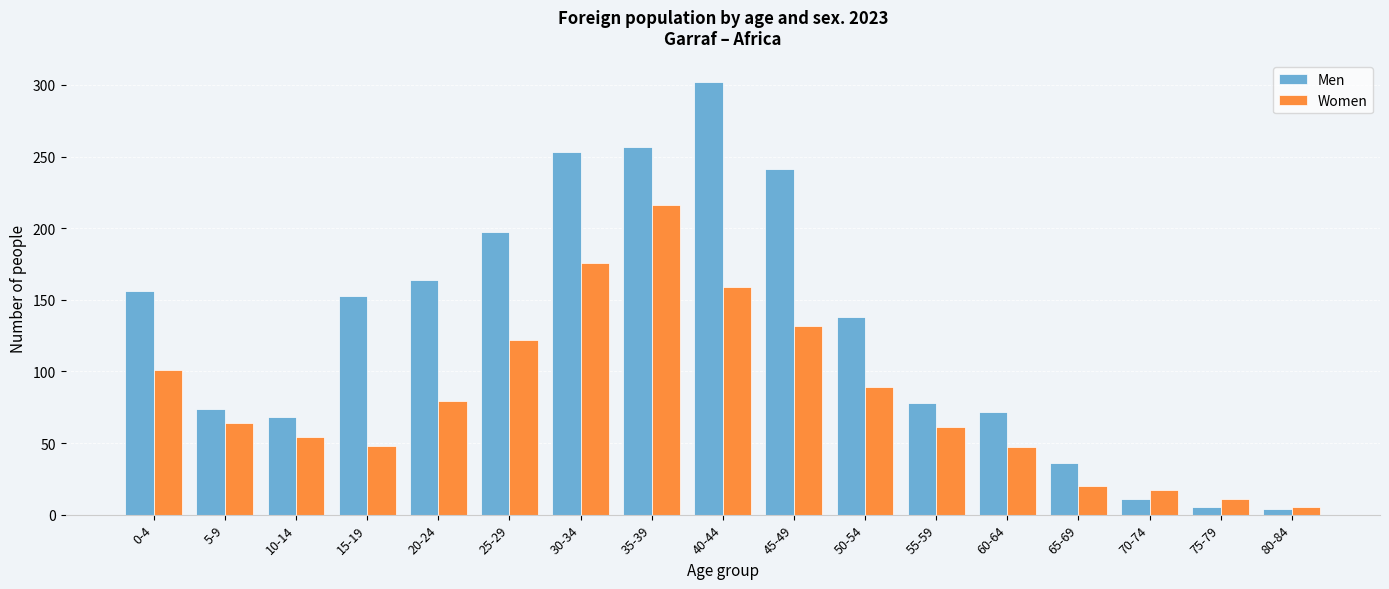

Rank the series at 45-49 from highest to lowest value.

Men, Women